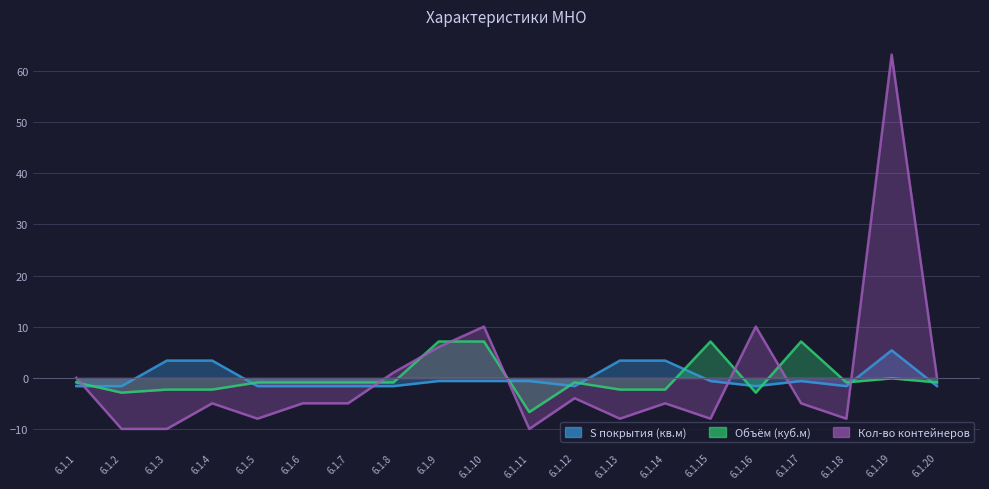

Reading right to left, extract all data points from this chart.

S покрытия (кв.м): 6.1.20=0.0	6.1.19=63.2	6.1.18=-8.0	6.1.17=-5.0	6.1.16=10.0	6.1.15=-8.0	6.1.14=-5.0	6.1.13=-8.0	6.1.12=-4.0	6.1.11=-10.0	6.1.10=10.0	6.1.9=6.0	6.1.8=1.0	6.1.7=-5.0	6.1.6=-5.0	6.1.5=-8.0	6.1.4=-5.0	6.1.3=-10.0	6.1.2=-10.0	6.1.1=0.0
Объём контейнеров (куб.м): 6.1.20=-0.9	6.1.19=-0.1	6.1.18=-0.9	6.1.17=7.1	6.1.16=-2.9	6.1.15=7.1	6.1.14=-2.3	6.1.13=-2.3	6.1.12=-0.9	6.1.11=-6.7	6.1.10=7.1	6.1.9=7.1	6.1.8=-0.9	6.1.7=-0.9	6.1.6=-0.9	6.1.5=-0.9	6.1.4=-2.3	6.1.3=-2.3	6.1.2=-2.9	6.1.1=-0.9
Кол-во контейнеров: 6.1.20=-1.6	6.1.19=5.4	6.1.18=-1.6	6.1.17=-0.6	6.1.16=-1.6	6.1.15=-0.6	6.1.14=3.4	6.1.13=3.4	6.1.12=-1.6	6.1.11=-0.6	6.1.10=-0.6	6.1.9=-0.6	6.1.8=-1.6	6.1.7=-1.6	6.1.6=-1.6	6.1.5=-1.6	6.1.4=3.4	6.1.3=3.4	6.1.2=-1.6	6.1.1=-1.6